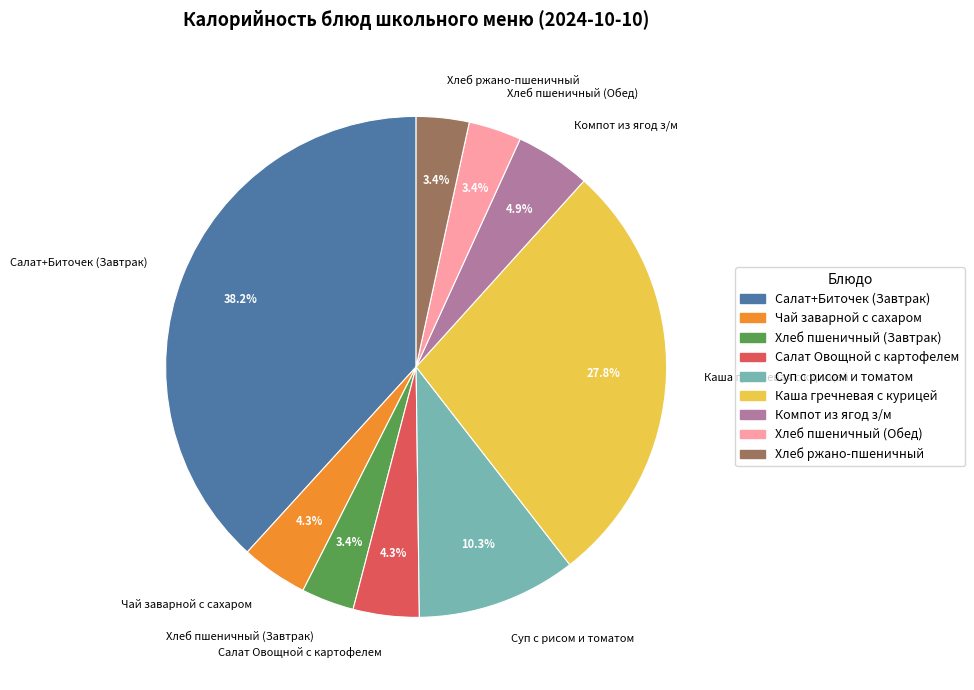

Between Хлеб пшеничный (Завтрак) and Каша гречневая с курицей, which is larger?

Каша гречневая с курицей